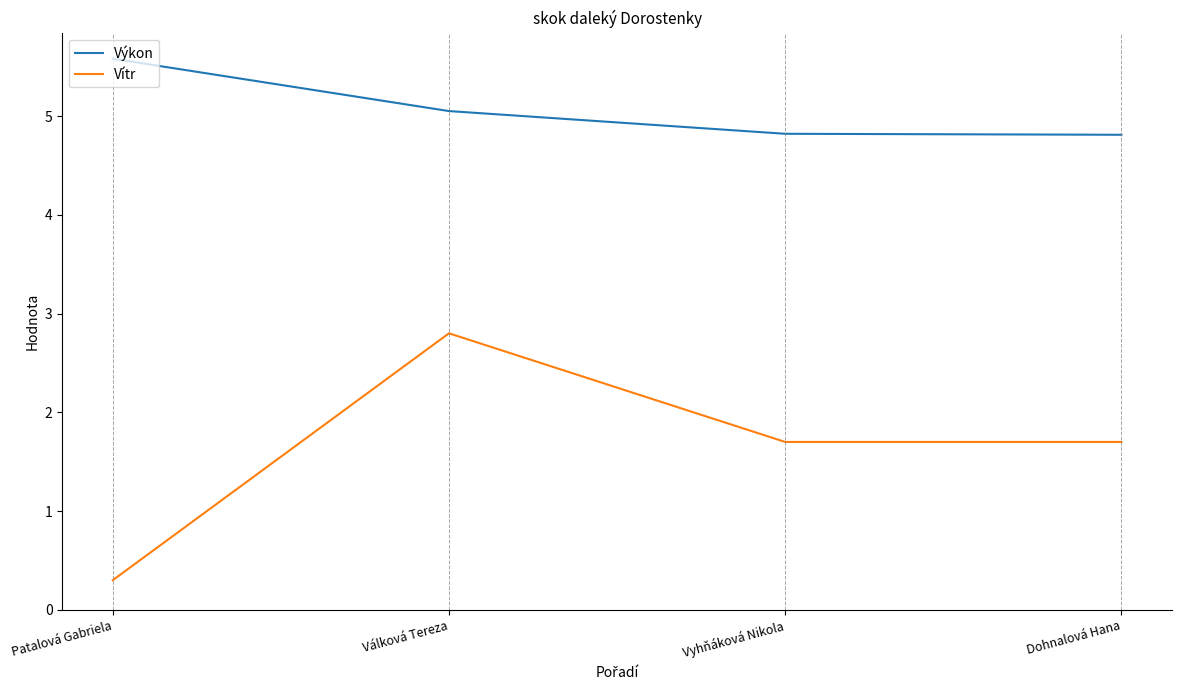

Rank the series by their average value, from highest to lowest.

Výkon, Vítr